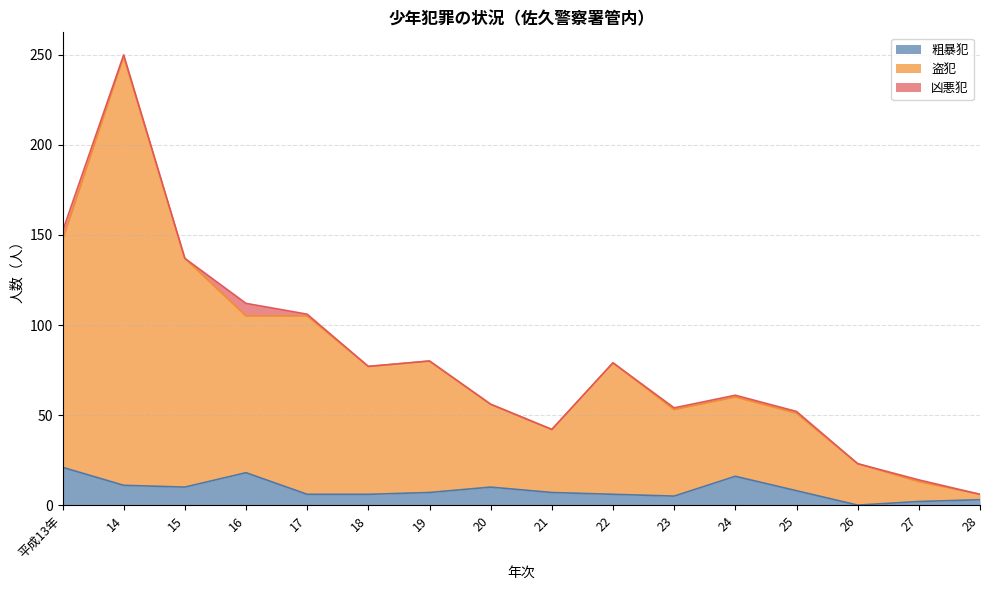

The 粗暴犯 series shows 4 at 19. True or false?

False